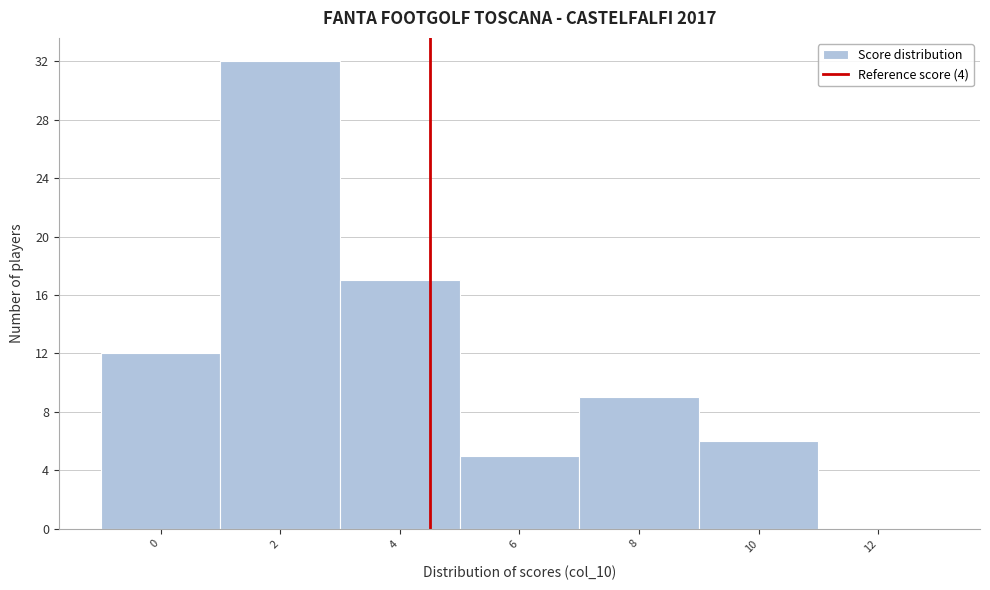

Reading right to left, extract all data points from this chart.

12=0	10=6	8=9	6=5	4=17	2=32	0=12